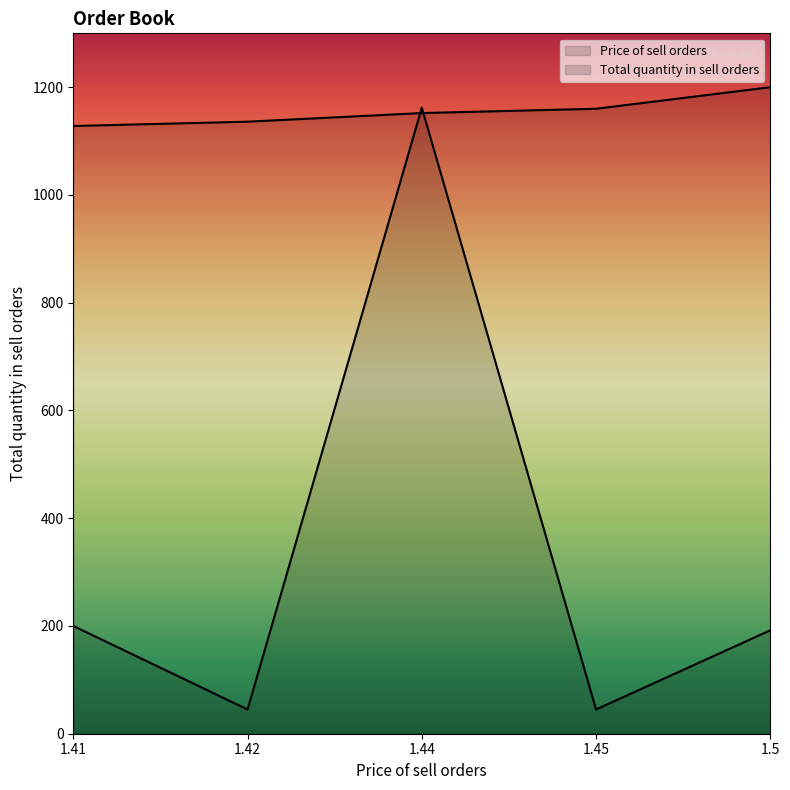

At how many categories does at least one series exceed 1007?

5